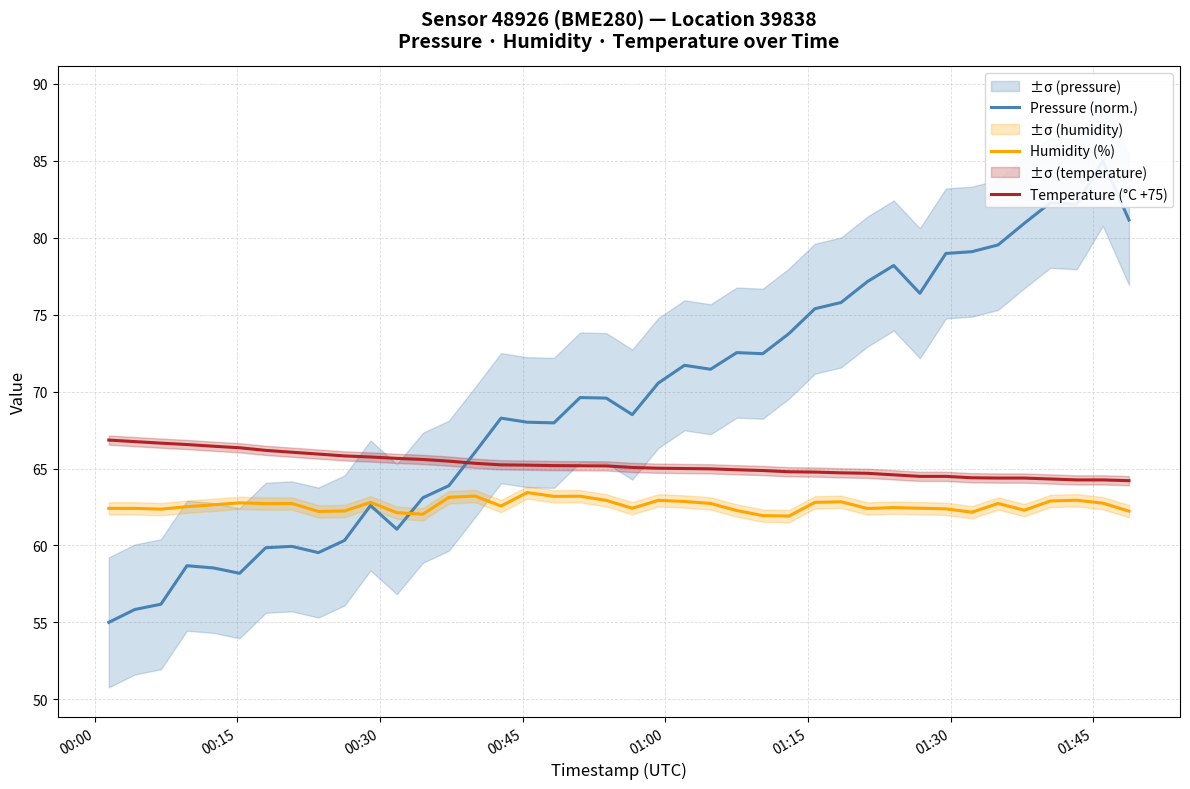

True or false: Temperature (°C +75) and Humidity (%) cross at least once.

False